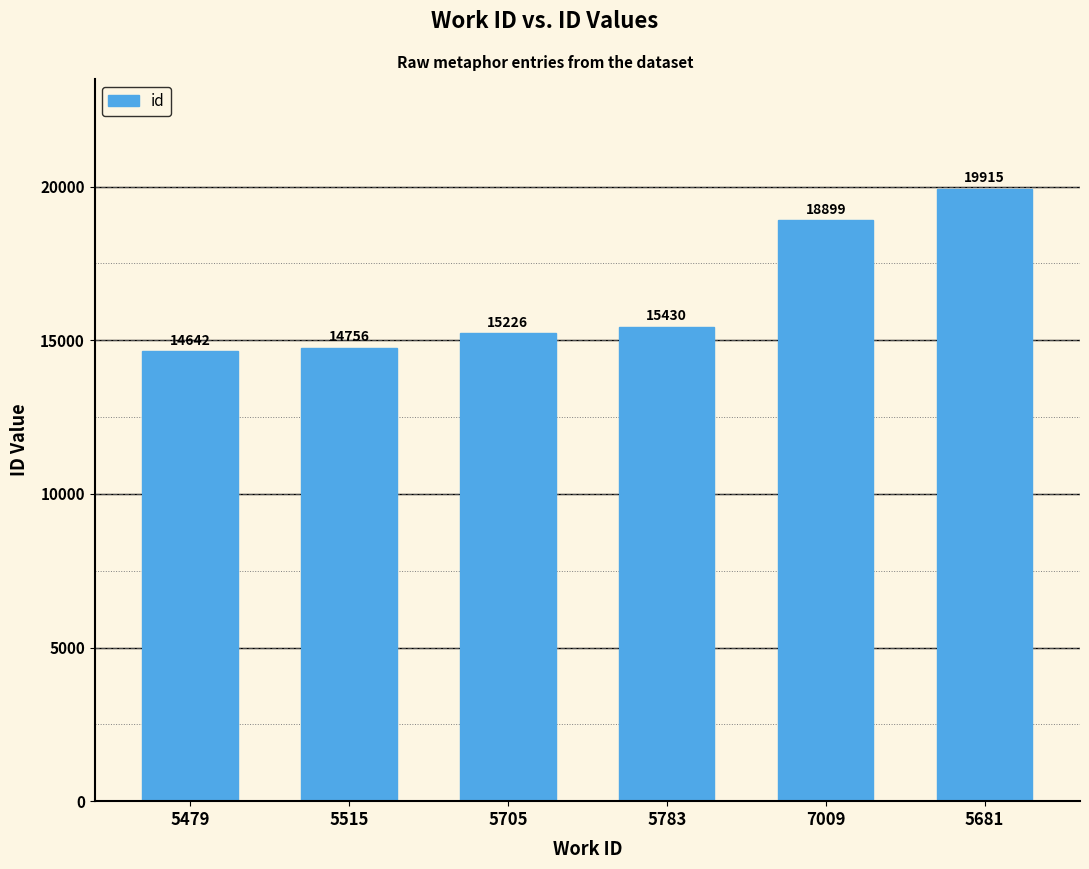

Is it true that the value at 5705 is 24180?

False